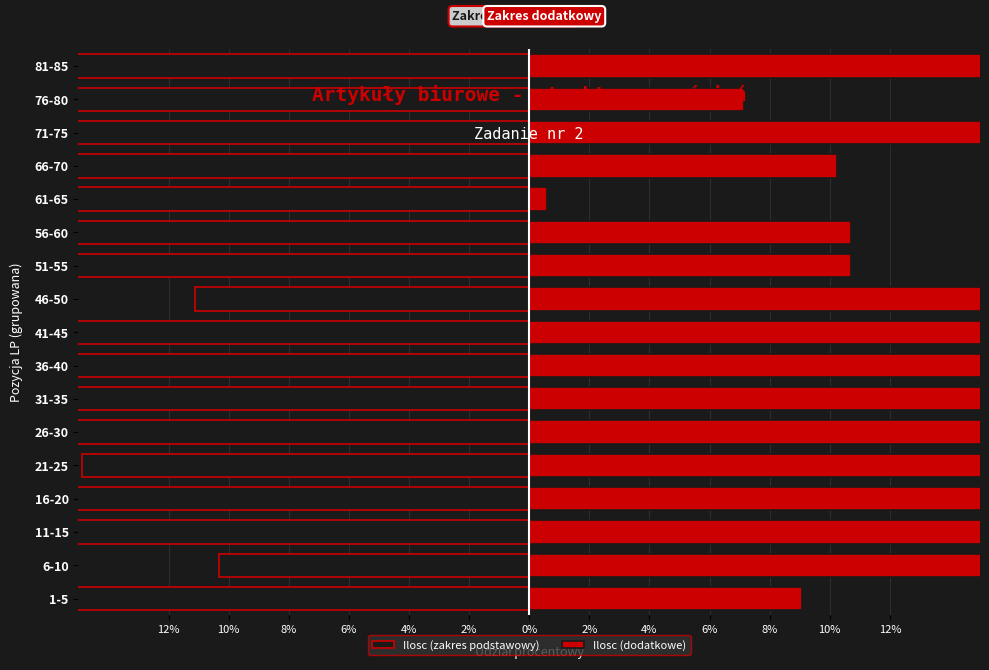

The Ilosc (zakres podstawowy) series shows -10.4 at 21-25. True or false?

False